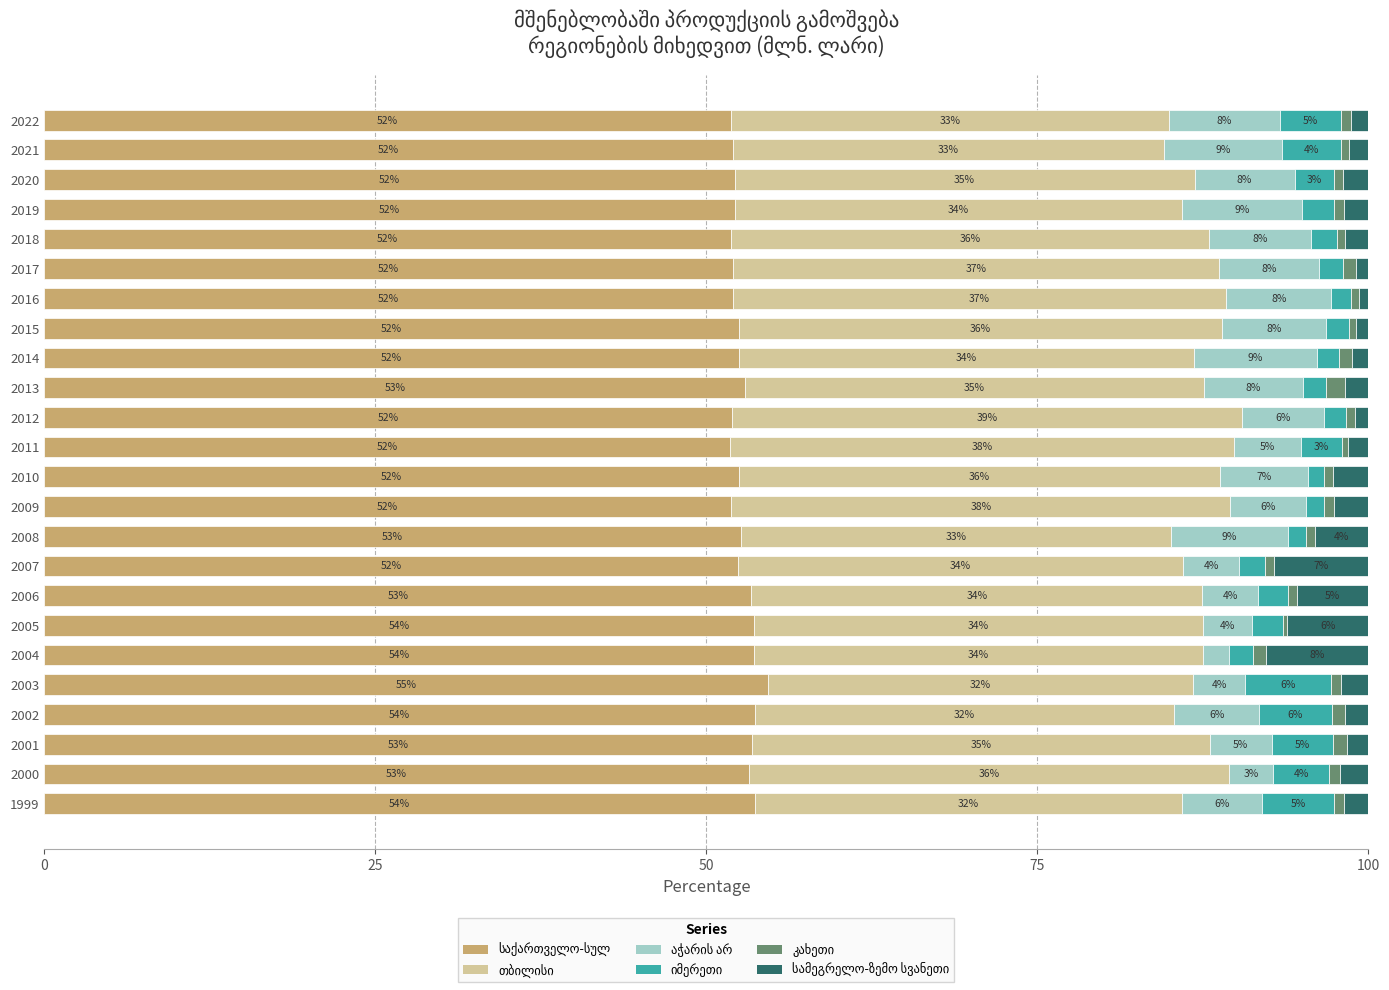

Count the number of categories in the chart.

24